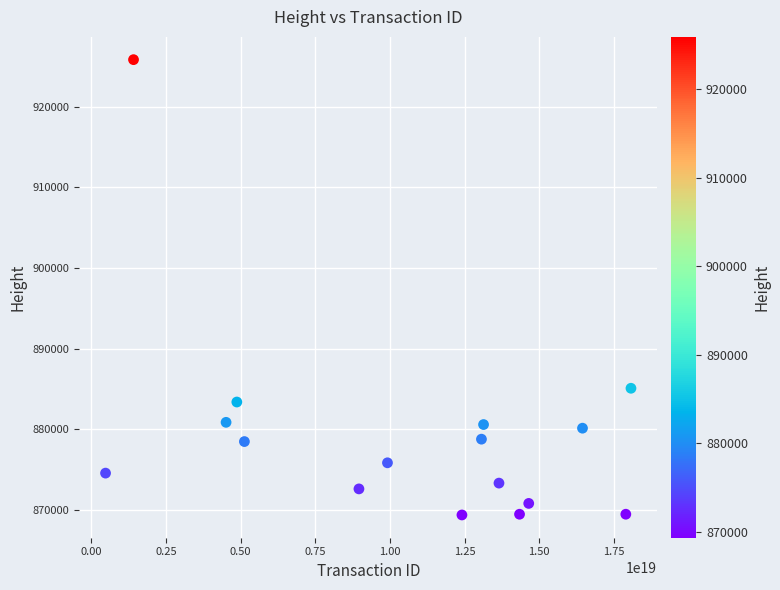

What Y value in the scatter plot is closest to 897616?

885090